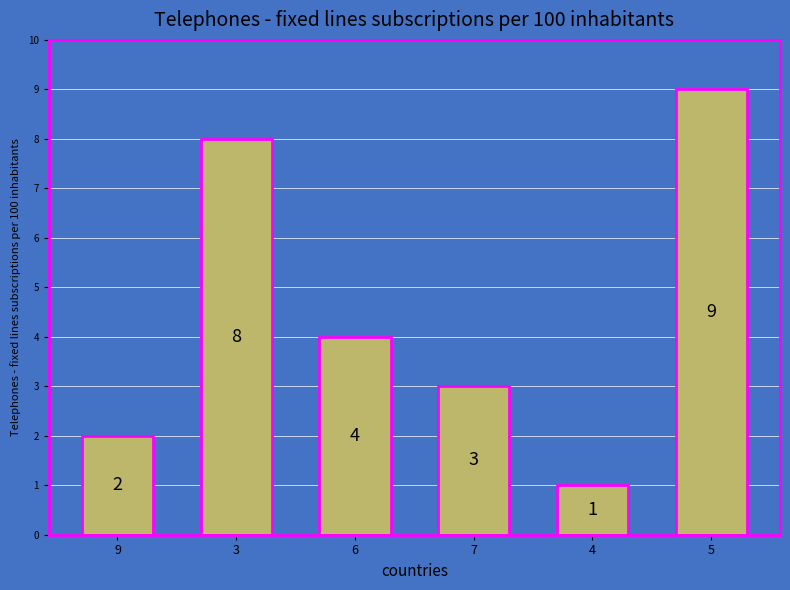

What is the value of the 5th bar from the left?

1